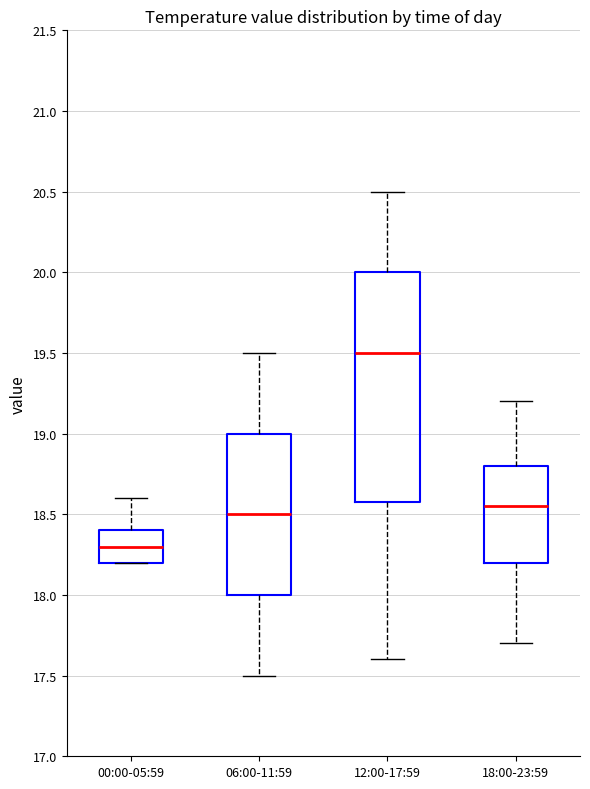

Where does the upper whisker of the box for 12:00-17:59 end on the y-axis? The values are not printed on the chart, so give them approximately, as read against the axis.

20.50